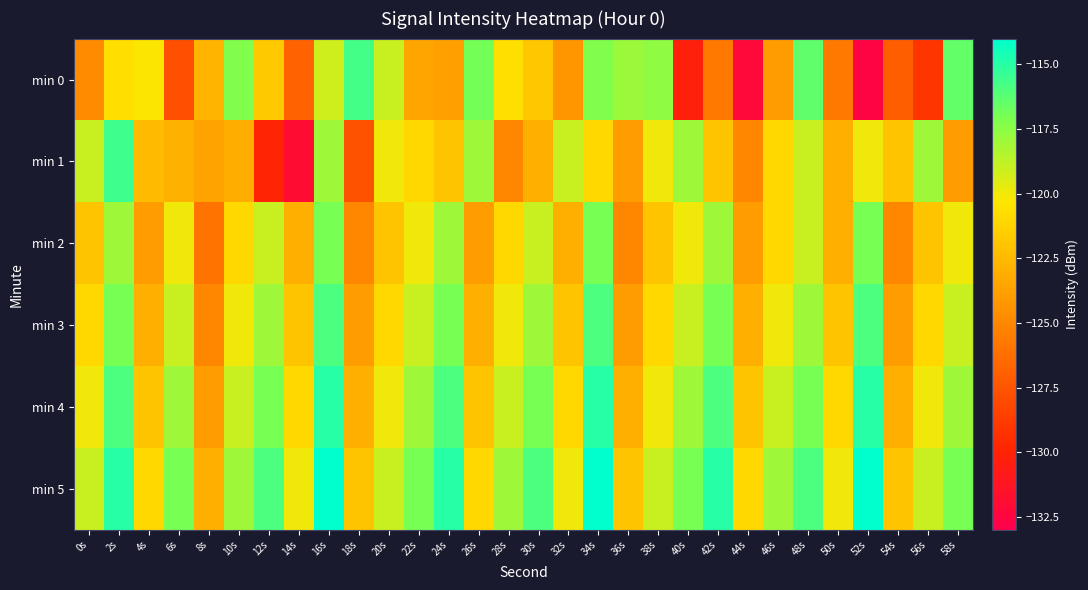

Which series has the widest spread of values?

min 0